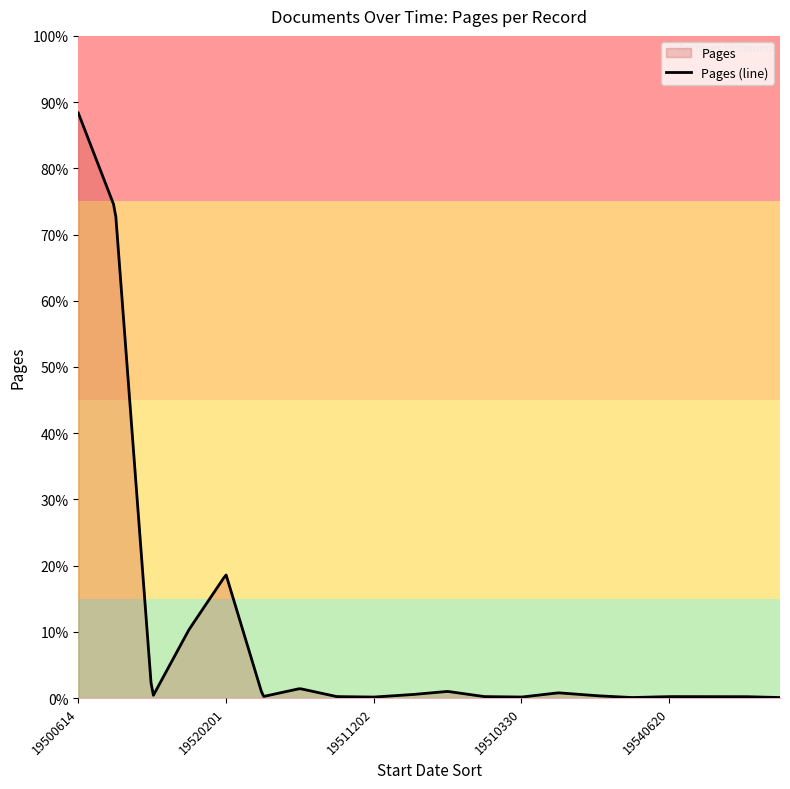

True or false: Pages and Document Count cross at least once.

False